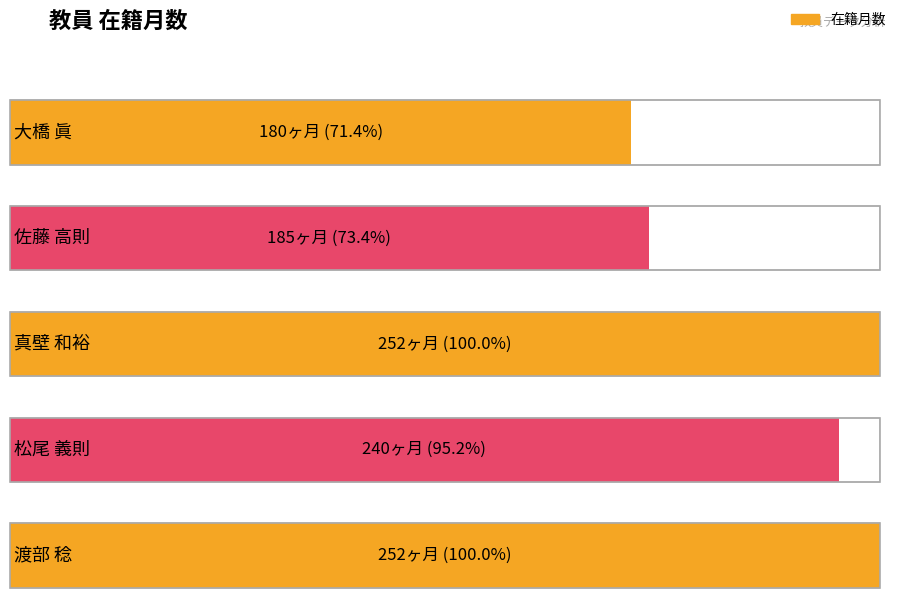

Reading left to right, what are all the values shown in this chart?

大橋 眞=180	佐藤 高則=185	真壁 和裕=252	松尾 義則=240	渡部 稔=252